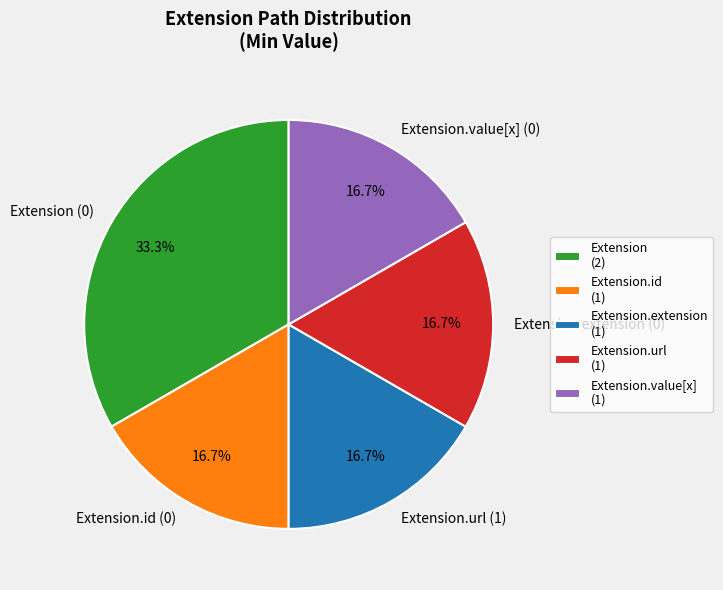

How many segments does this pie chart have?

5